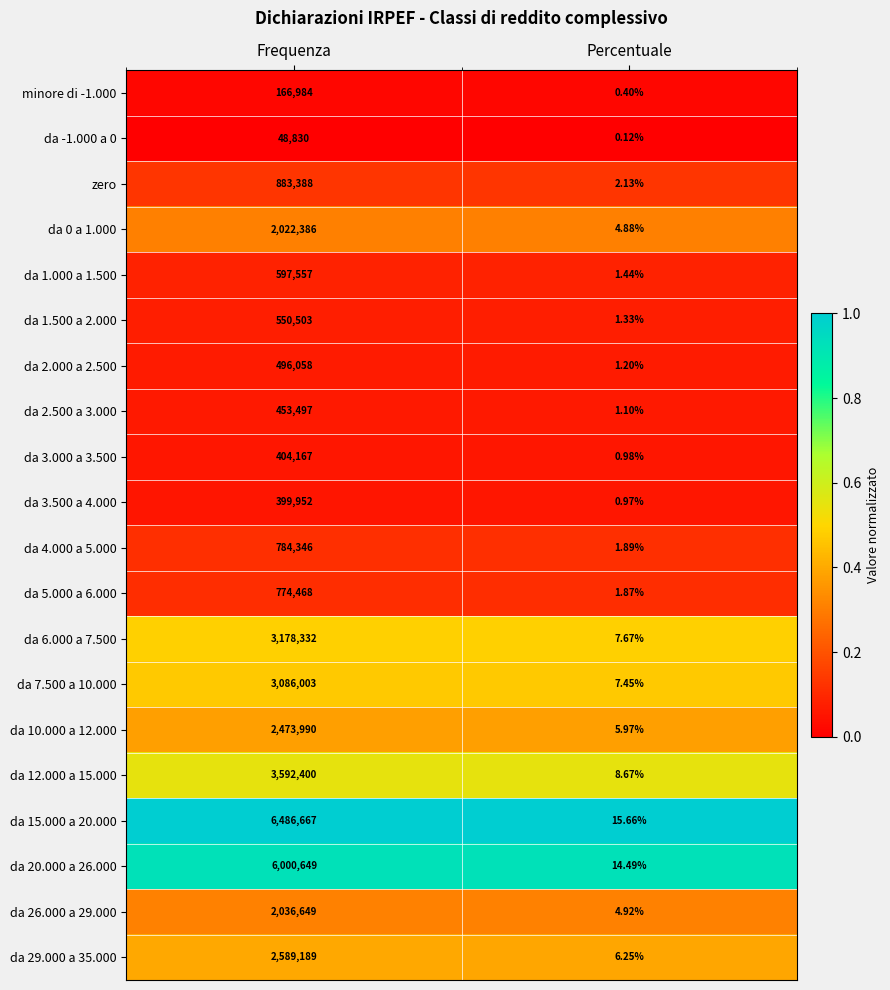

Which series has the largest total across all categories?

da 15.000 a 20.000